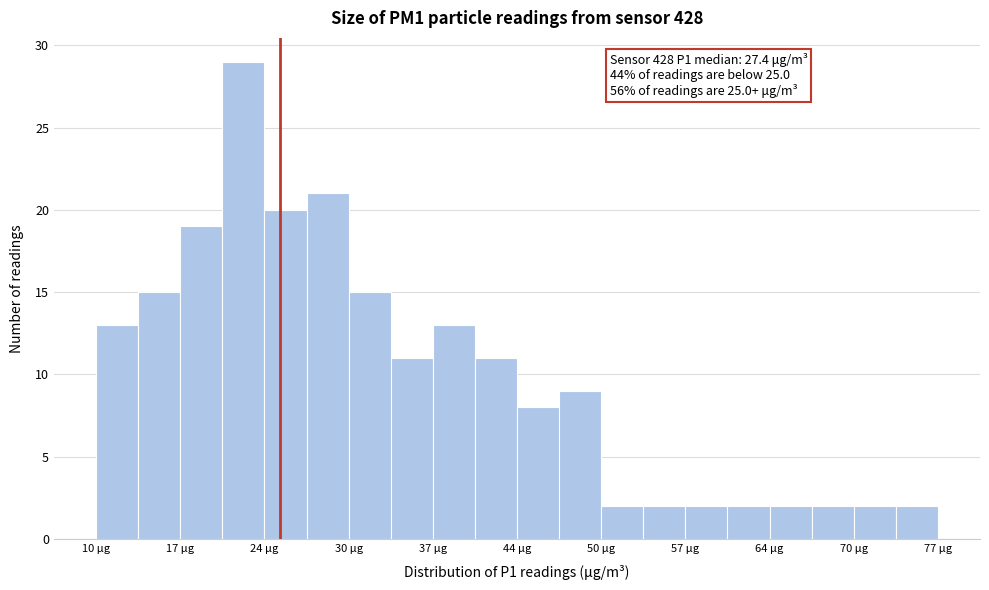

Around what value on the x-axis is the tallest bar? Give the approximate position of its centre, as read against the axis.

22